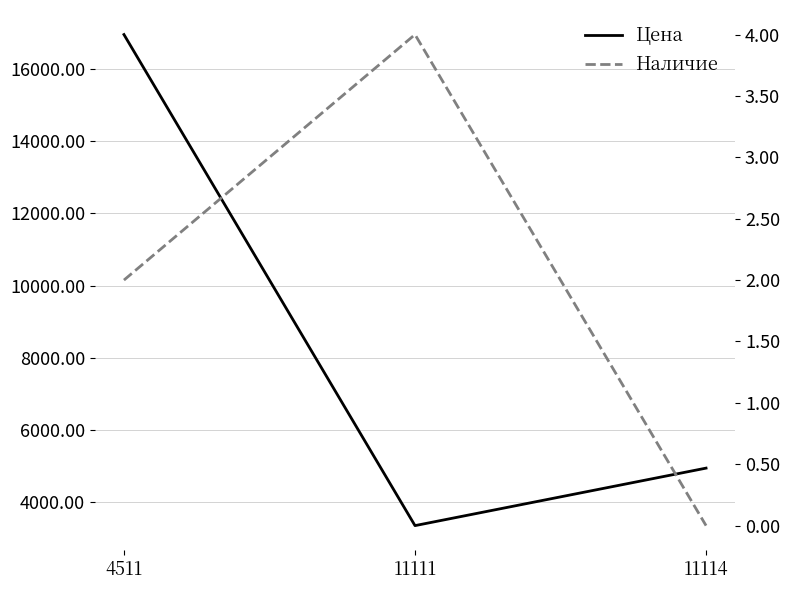

What are all the series names shown in the legend?

Цена, Наличие